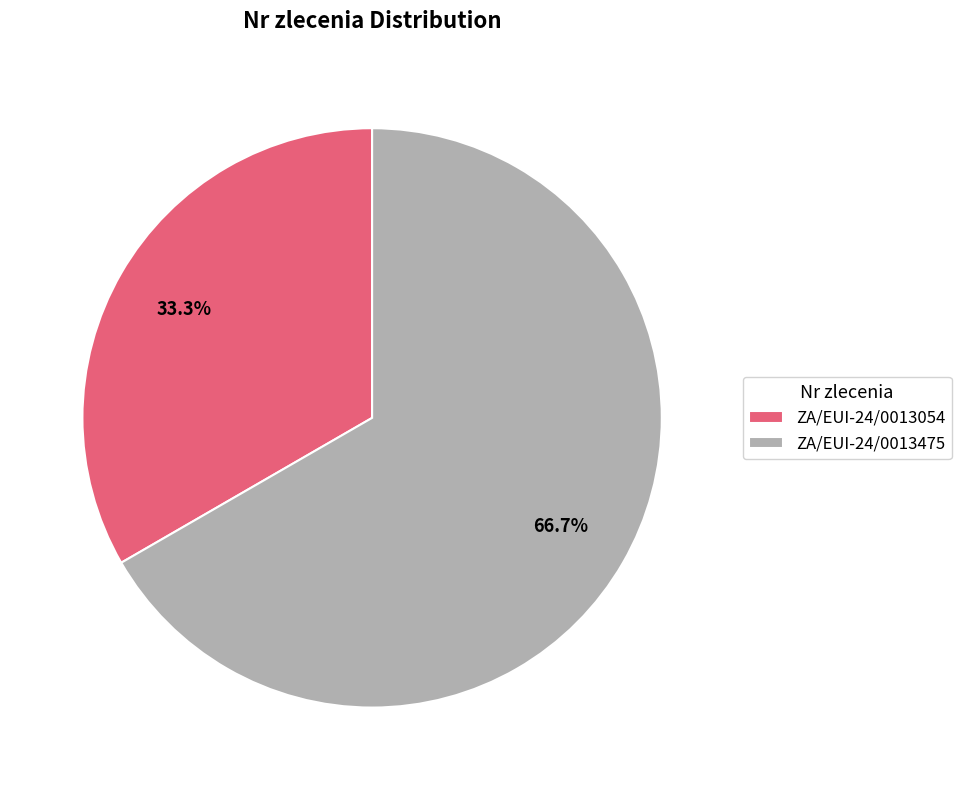

Does ZA/EUI-24/0013054 account for over 50% of the chart?

No